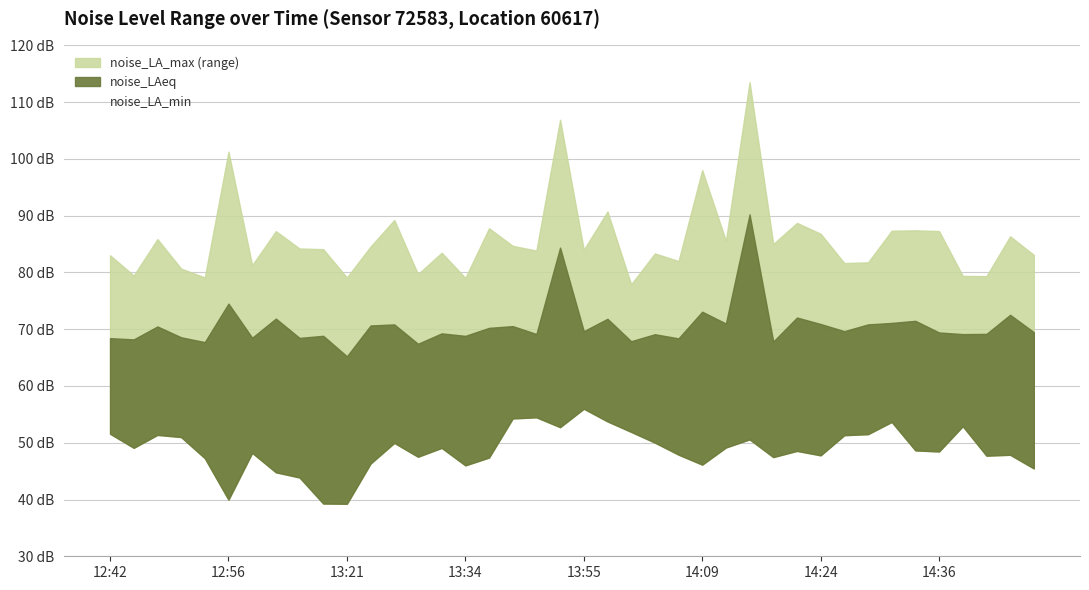

True or false: noise_LA_min has a value of 85.5 at 14:06.

False